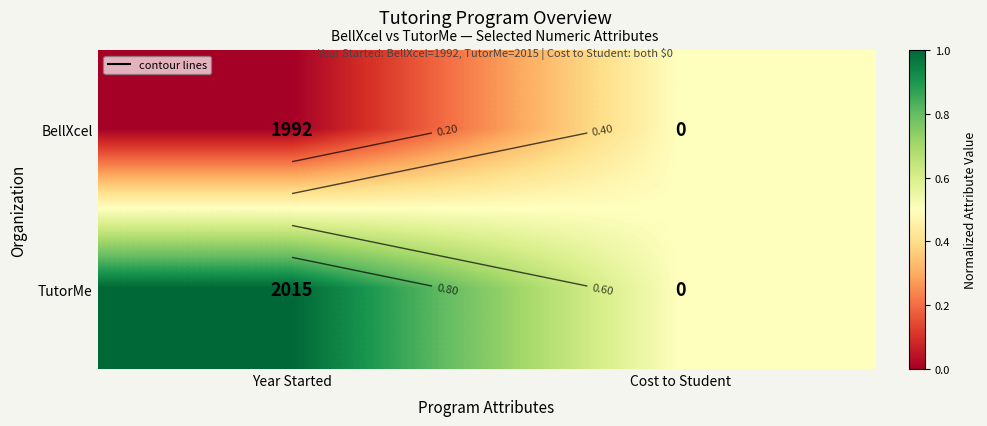

Rank the series by their maximum value, from lowest to highest.

BellXcel, TutorMe